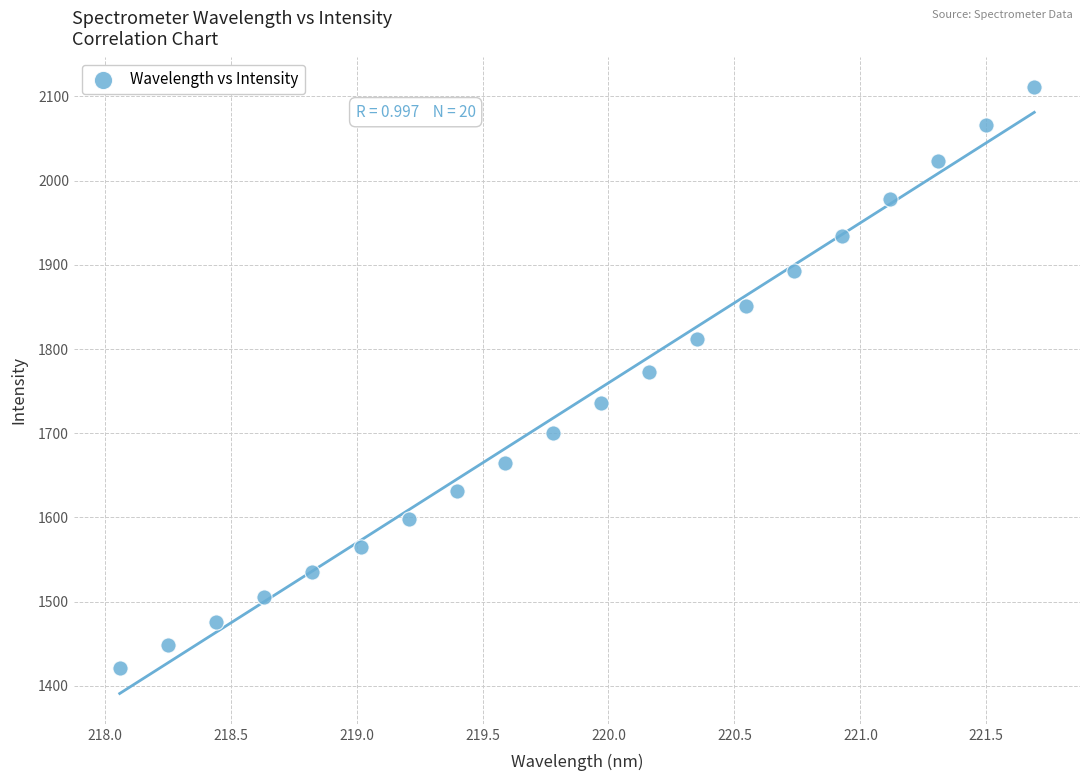

What is the range of X values (max minus min)?

3.6